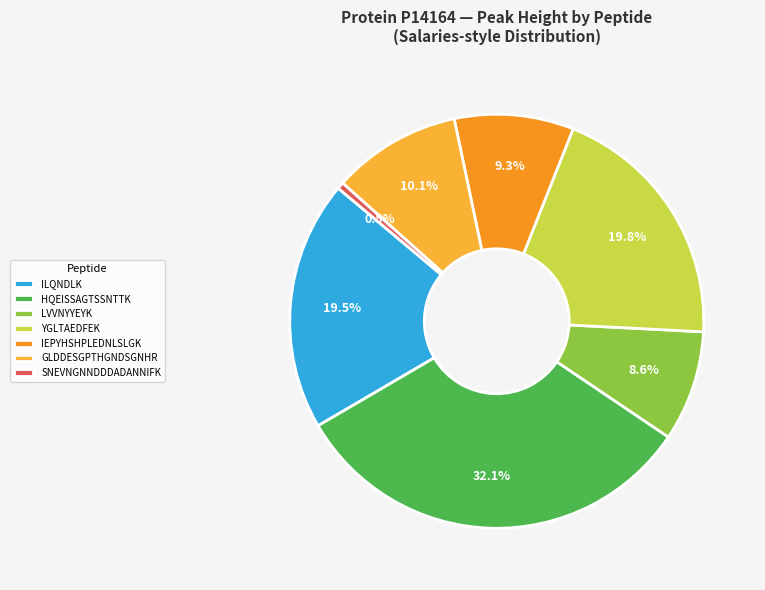

To the nearest percent, what is the difference between the largest and smallest slice percentages?

32%